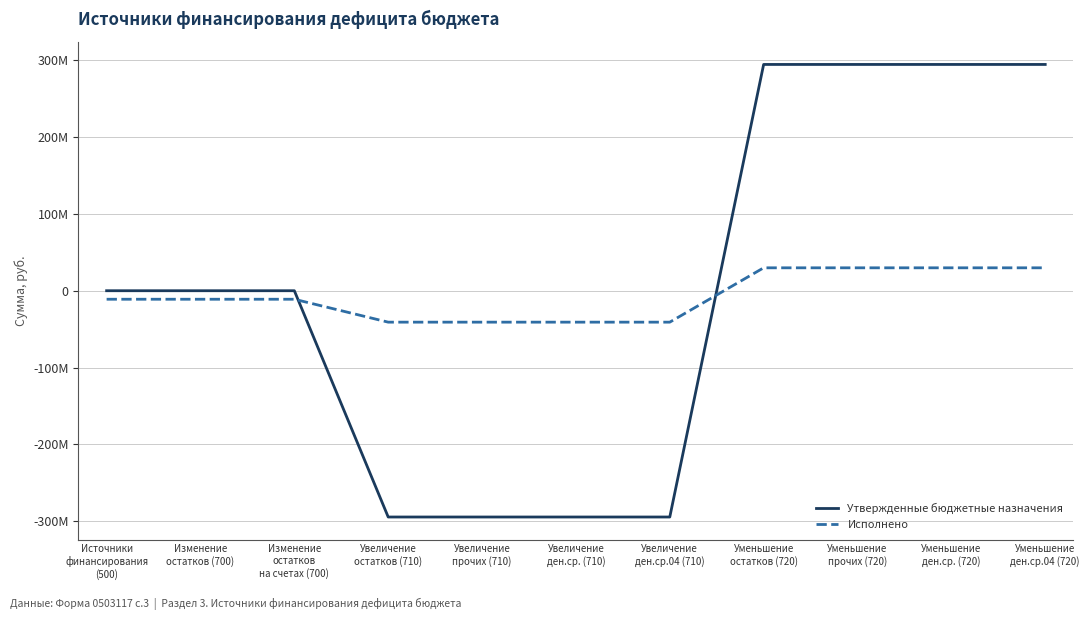

Is it true that Исполнено equals 52870839.0 at Уменьшение
ден.ср.04 (720)?

False